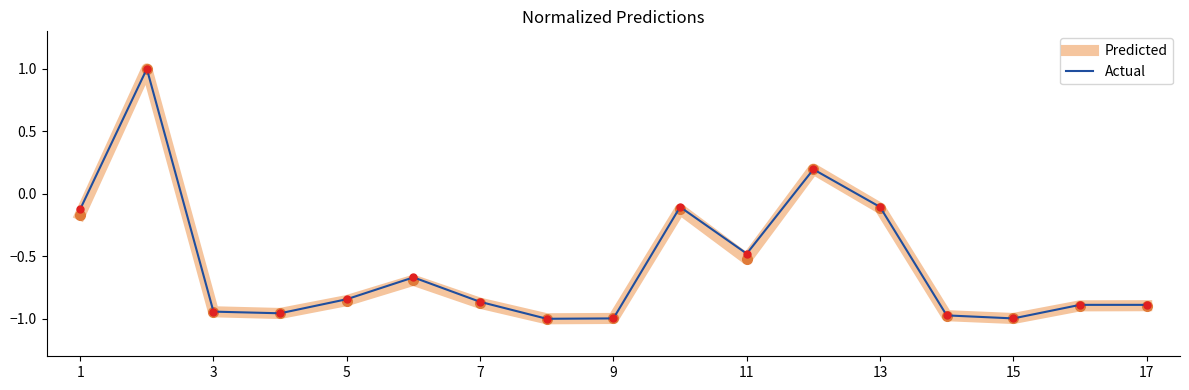

What is the highest value of the Predicted series?

1.0